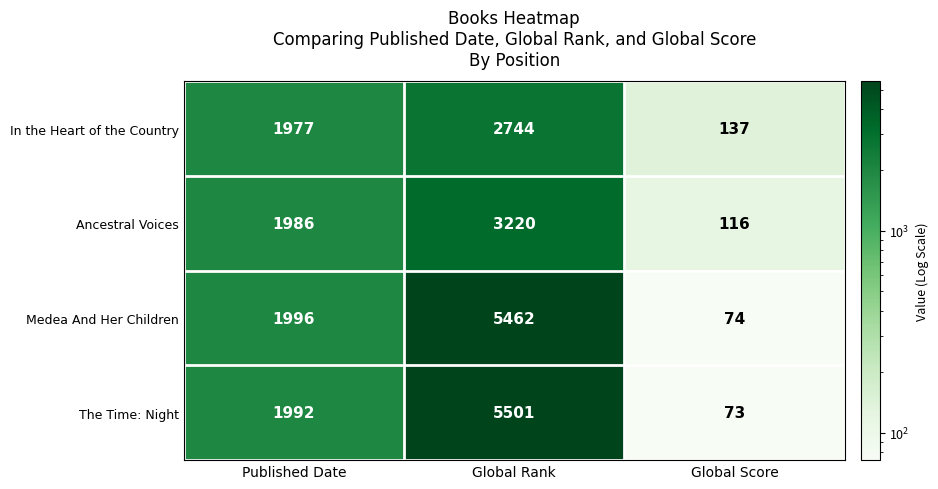

Which series has the largest total across all categories?

The Time: Night